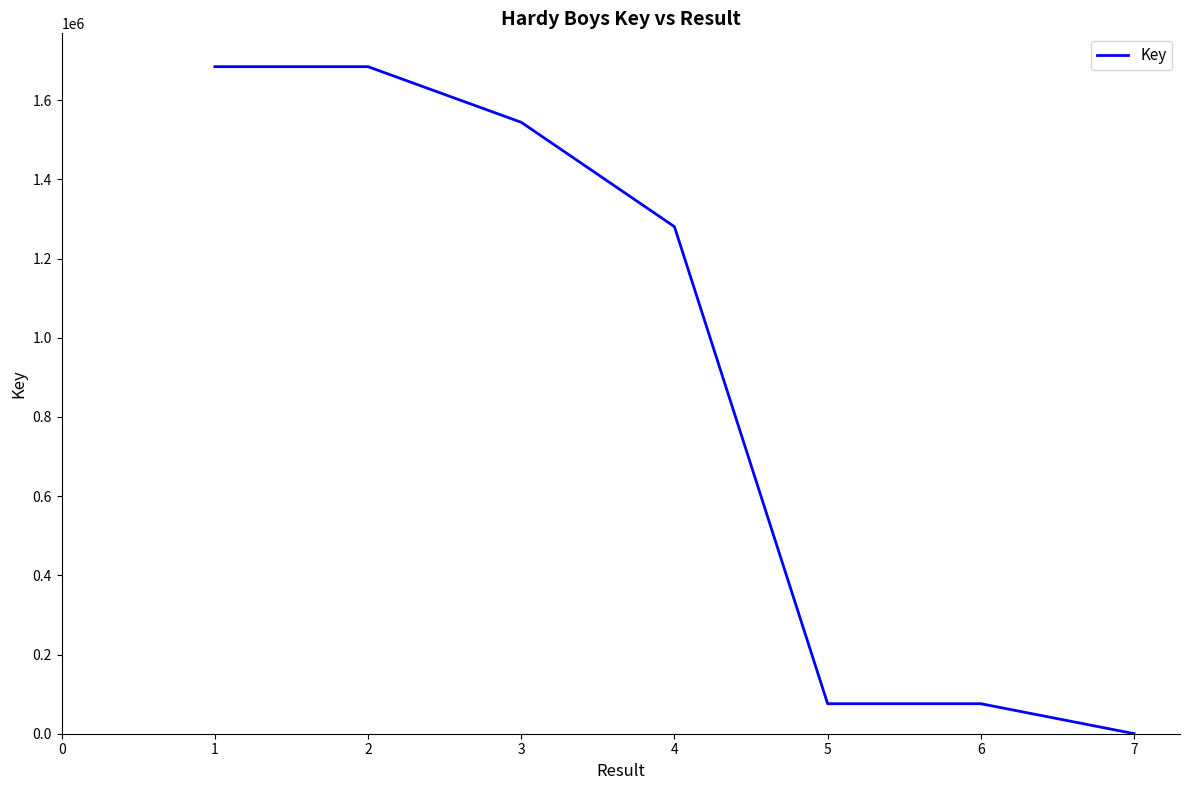

What is the greatest value displayed?

1684833